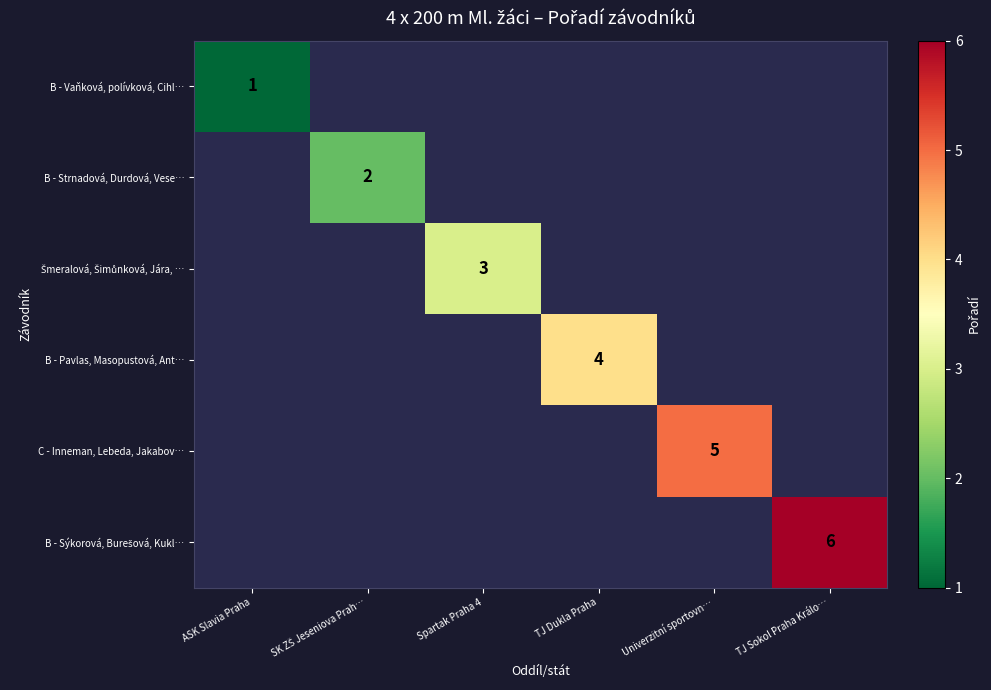

How many positive values does the B - Vaňková, polívková, Cihl… series have?

1